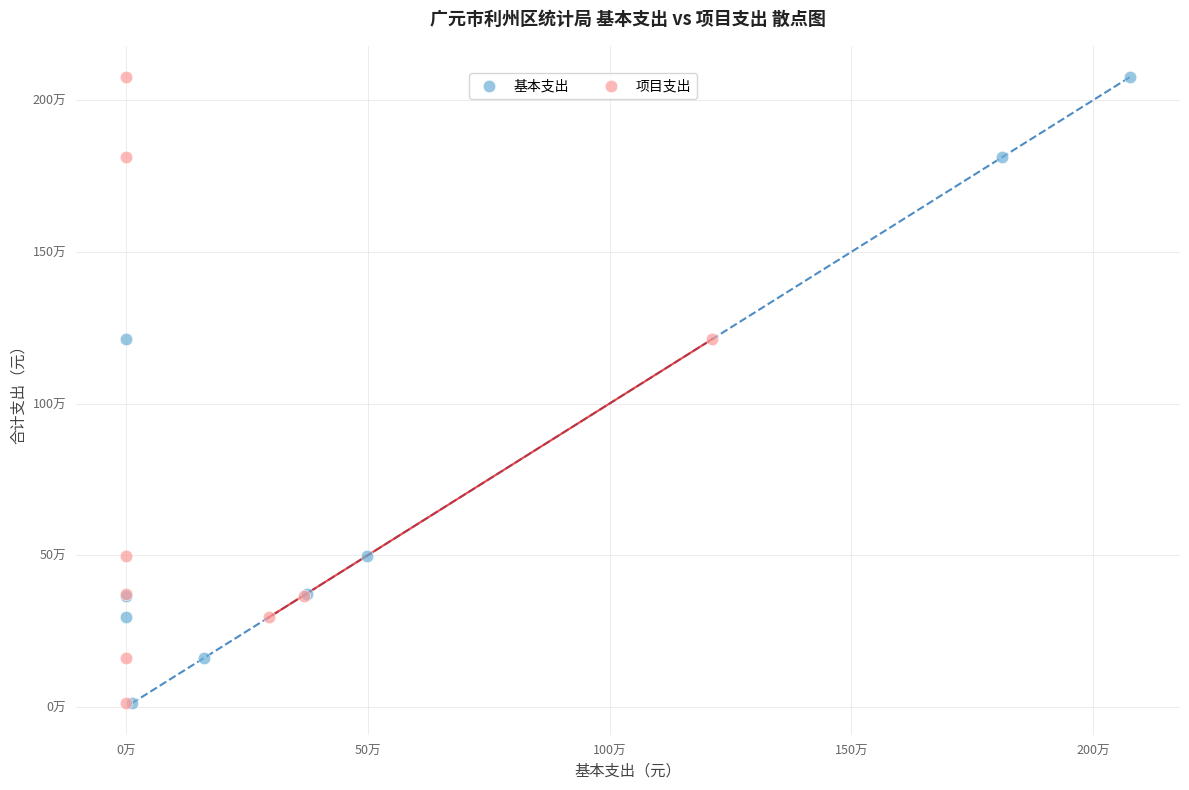

What are all the series names shown in the legend?

基本支出, 项目支出